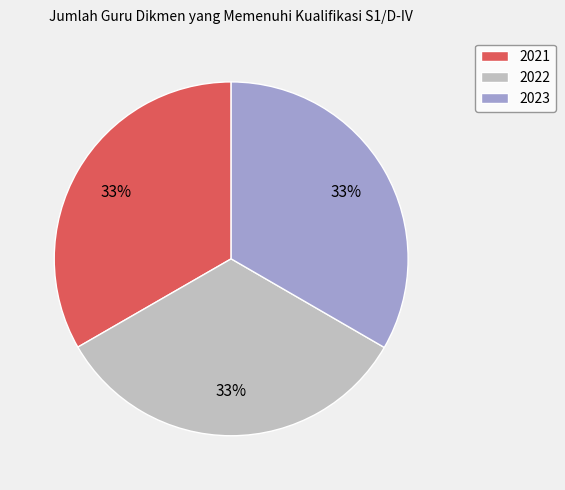

To the nearest percent, what percentage of the pie is 2022?

33%